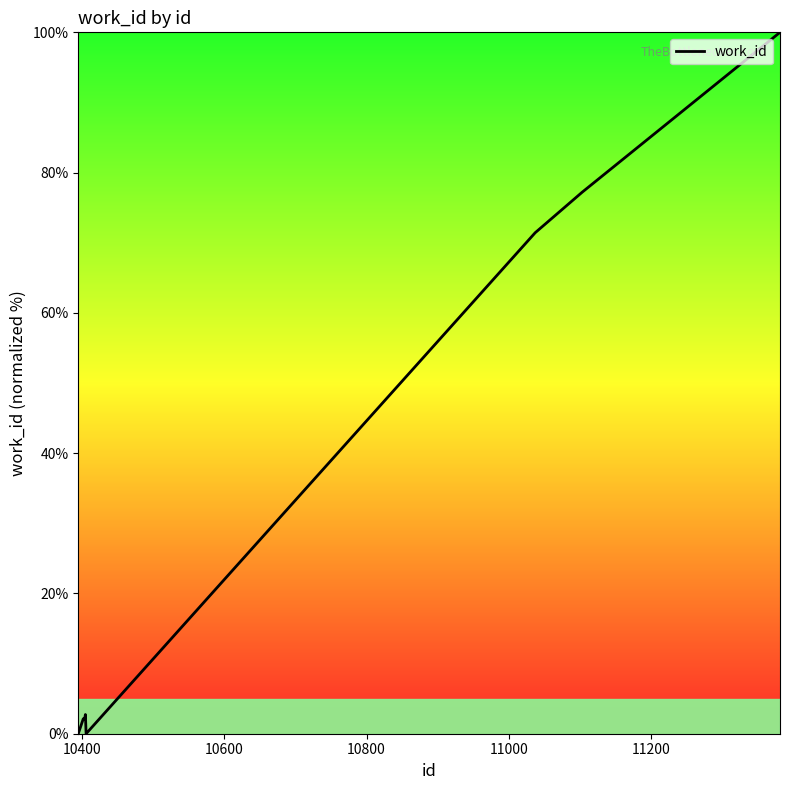

True or false: the data has more than 2 interior local peaks.

False